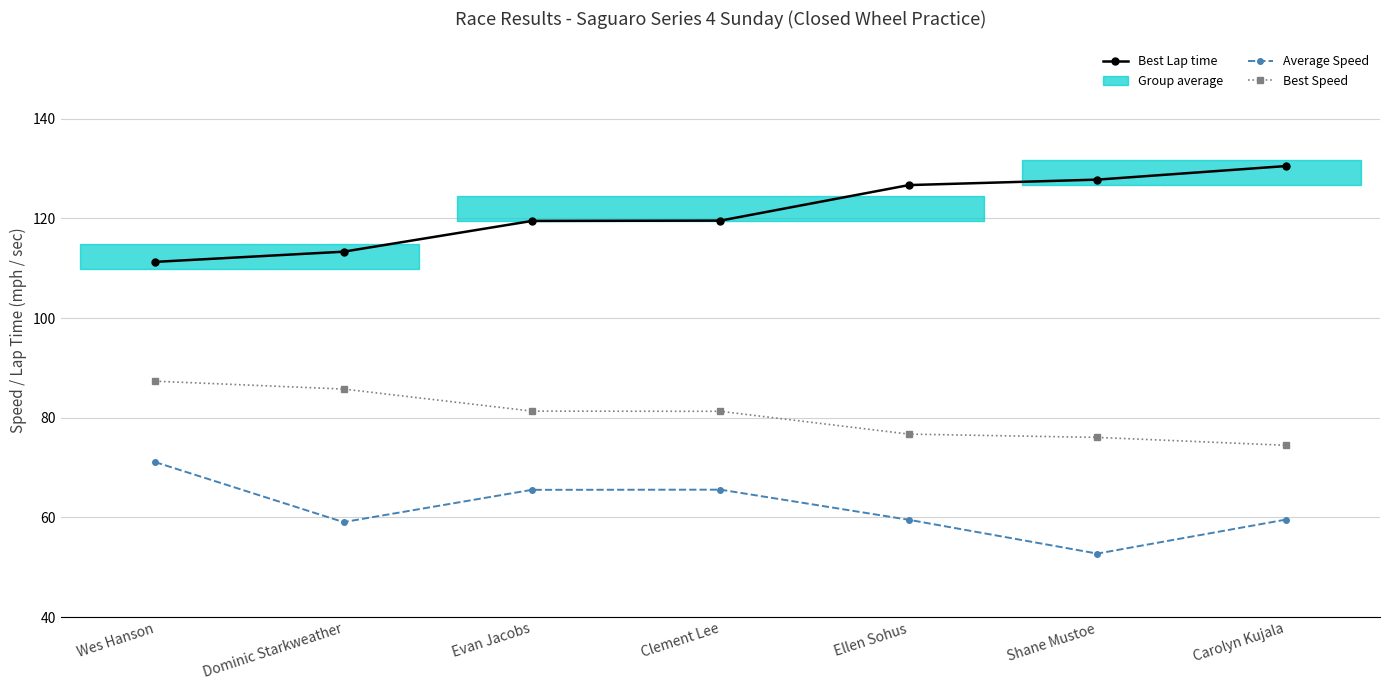

At how many categories does at least one series exceed 74?

7